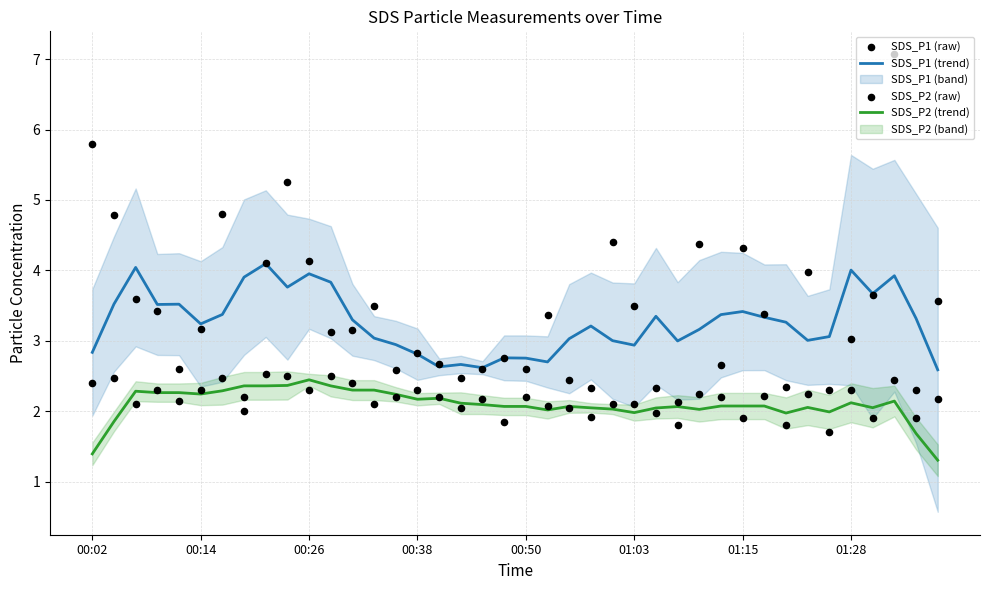

What is the total value across all series at 32?

9.4